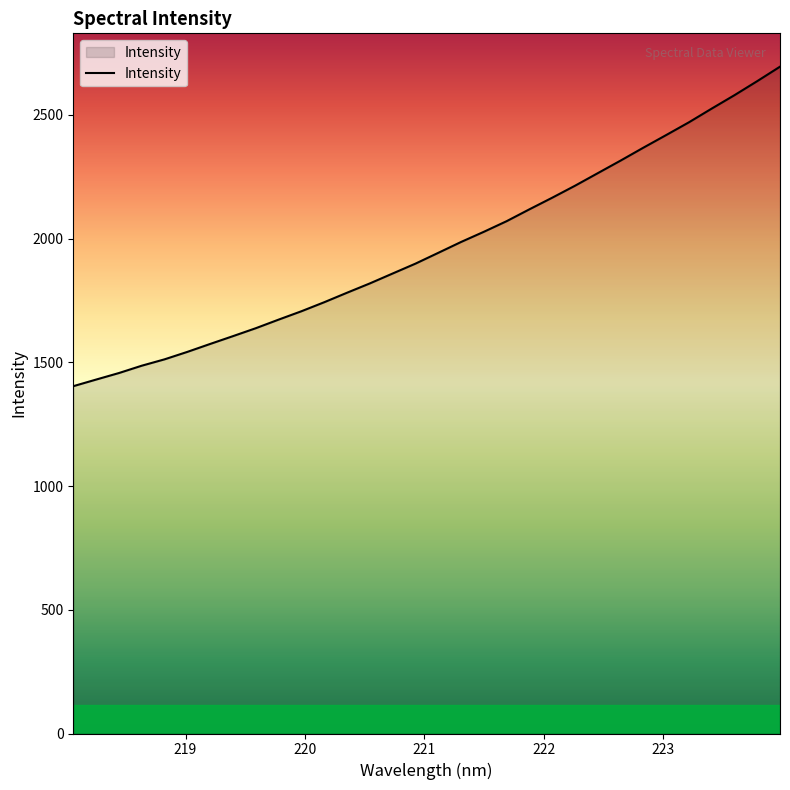

True or false: there are more than 1 points higher than both neighbors.

False